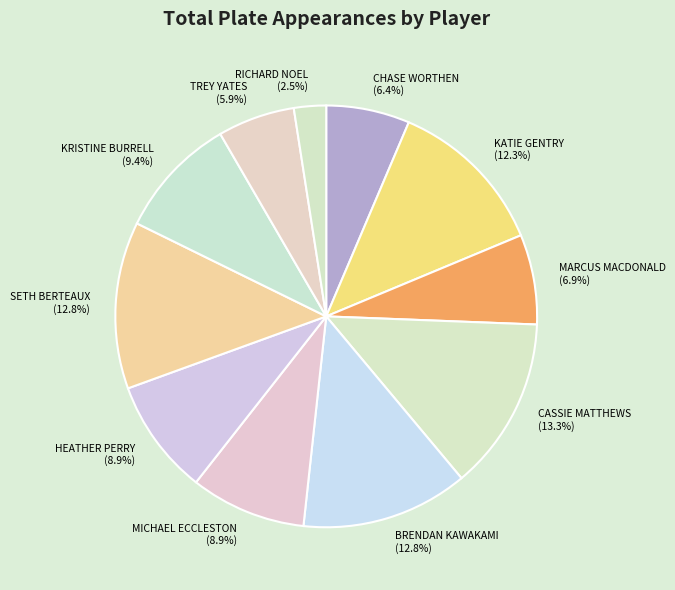

Count the number of slices in the pie.

11